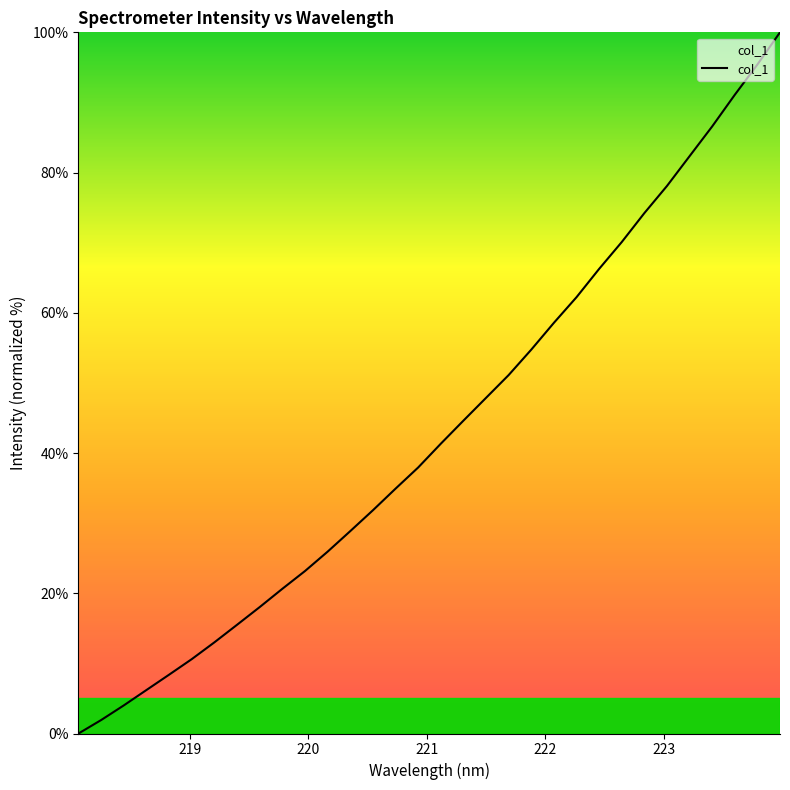

What is the greatest value displayed?

100.0